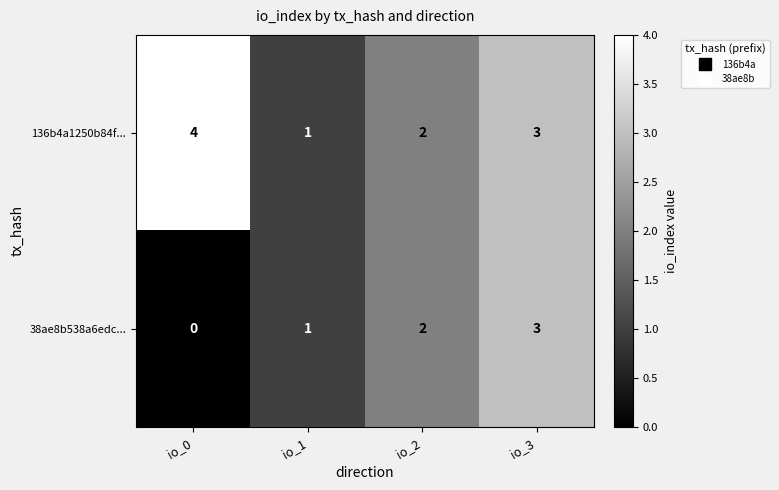

Which category has the highest value across all series?

io_0